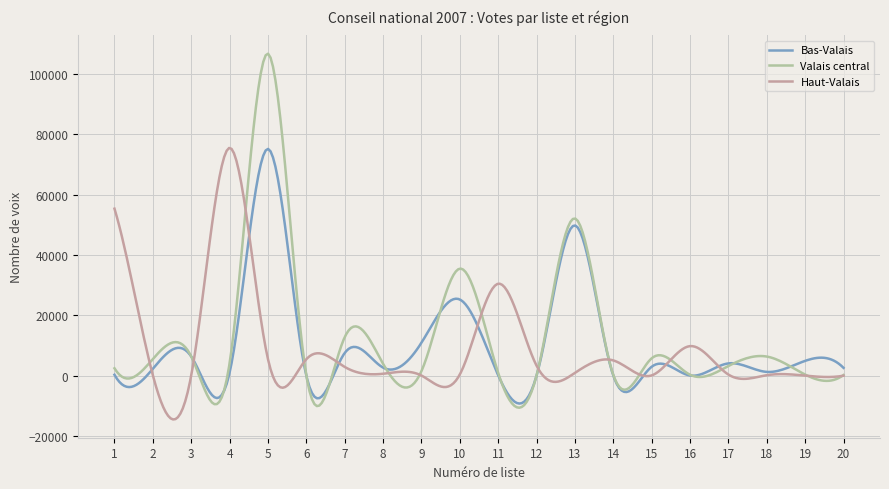

Which series has the largest range (max minus min)?

Valais central